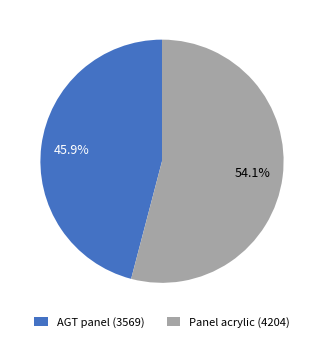

Between AGT panel (3569) and Panel acrylic (4204), which is larger?

Panel acrylic (4204)